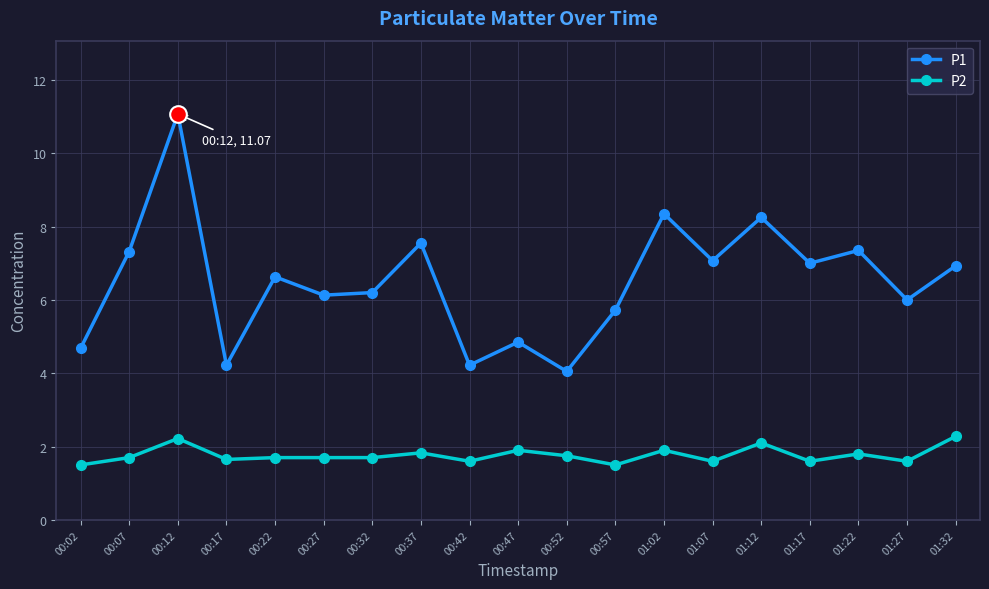

What is the difference between the P1 values at 01:17 and 01:32?

0.1